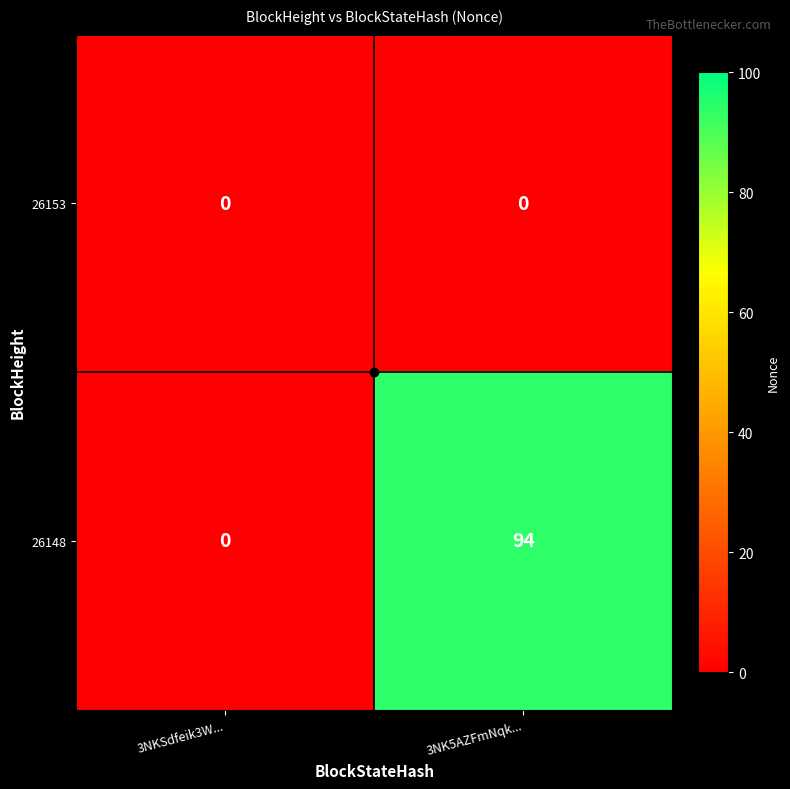

At which category does the chart reach its peak across all series?

3NK5AZFmNqk...